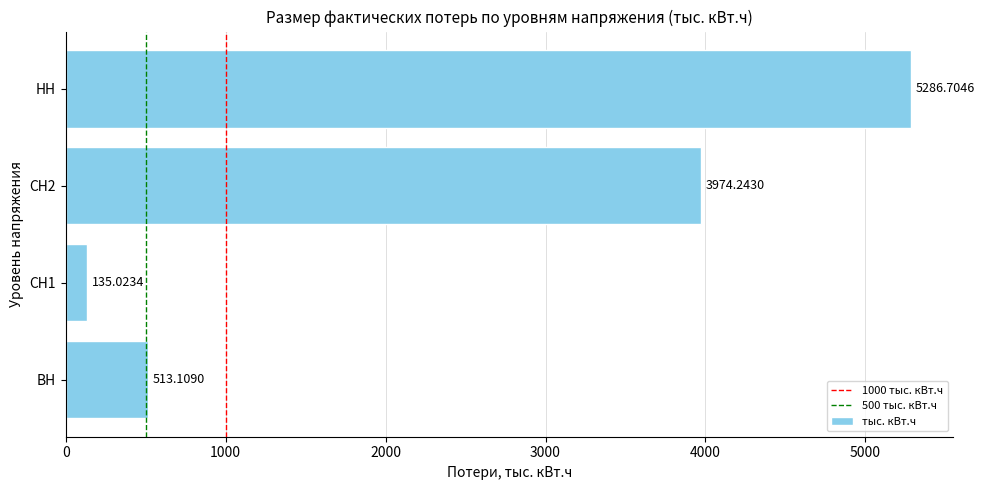

Which has a higher value, СН1 or СН2?

СН2